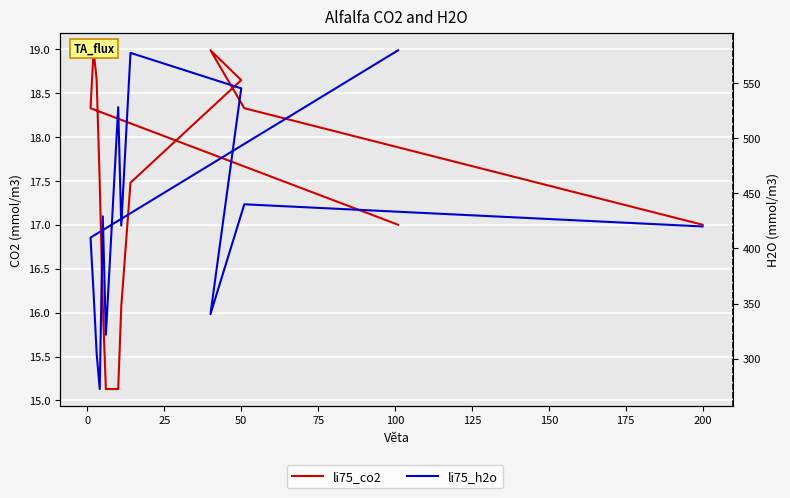

Between 150 and 25, which is larger?

25